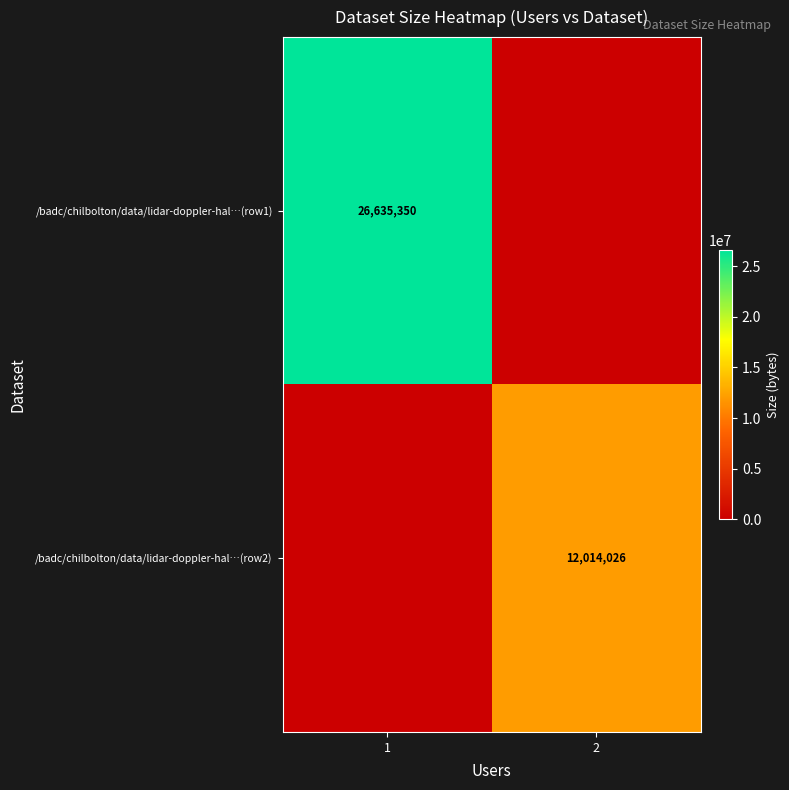

True or false: /badc/chilbolton/data/lidar-doppler-hal…(row2) has a value of 12014026 at 2.

True